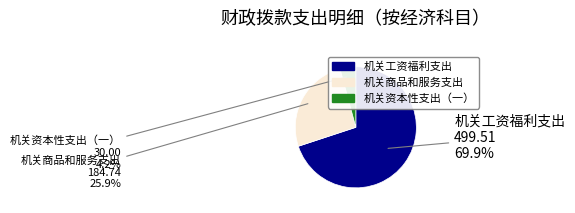

Does any single category account for the majority?

Yes